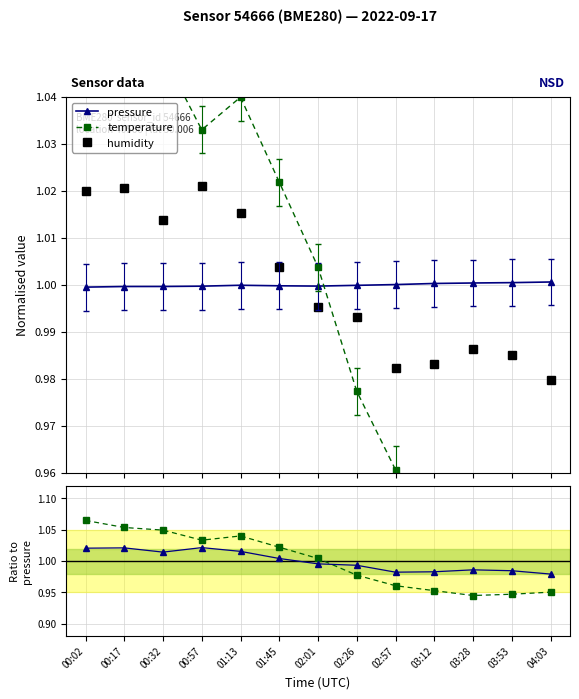

The value of humidity at 00:02 is 0.5. True or false?

False